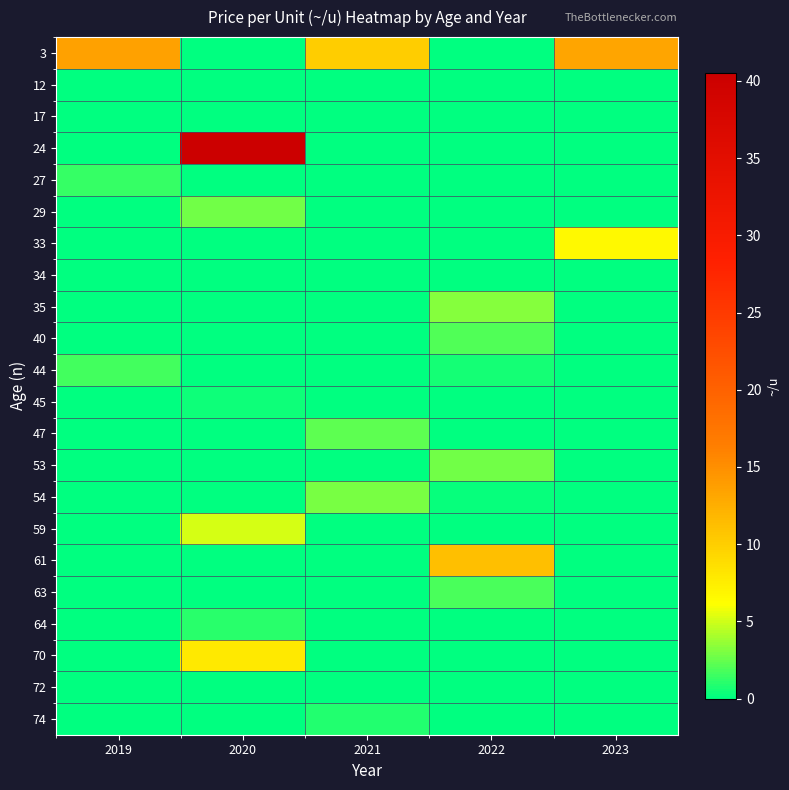

At which category does the chart reach its minimum across all series?

2020